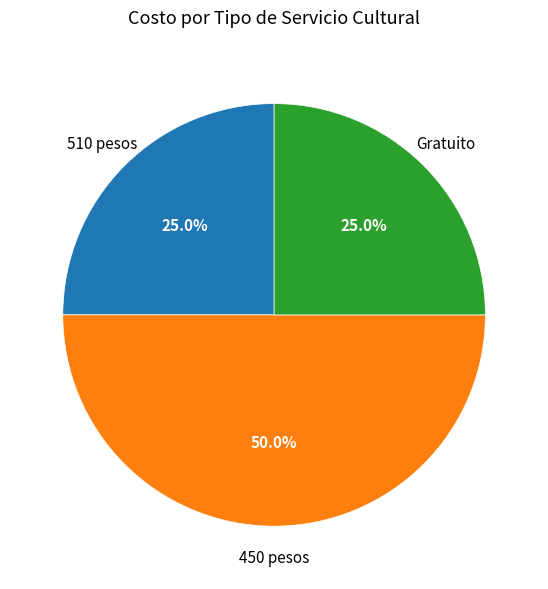

Count the number of slices in the pie.

3